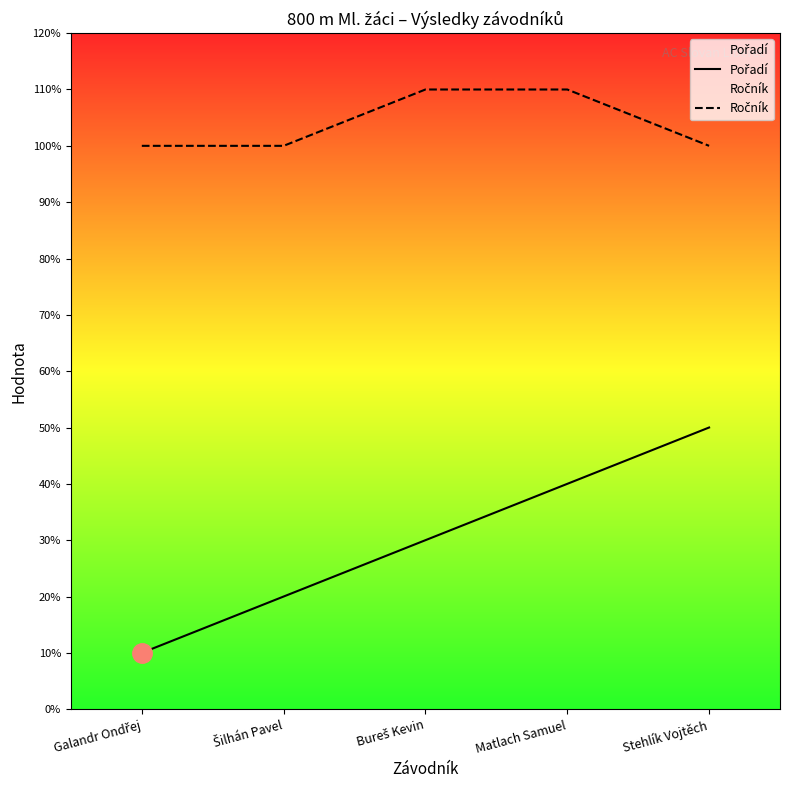

The Pořadí series shows 1 at Šilhán Pavel. True or false?

False